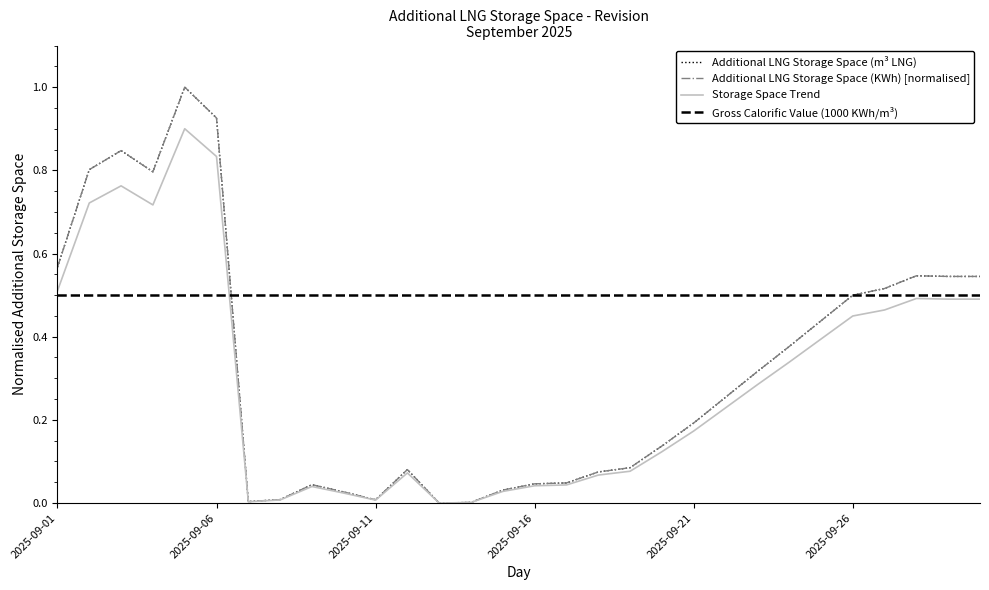

Which series has the largest total across all categories?

Gross Calorific Value (1000 KWh/m³)